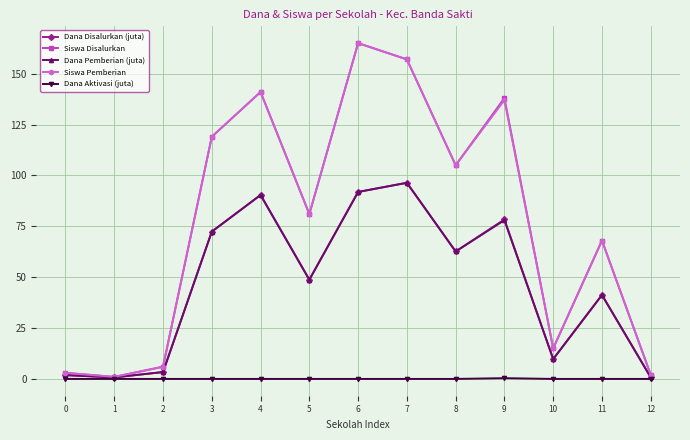

True or false: Dana Pemberian (juta) has more than 2 points higher than both neighbors.

True